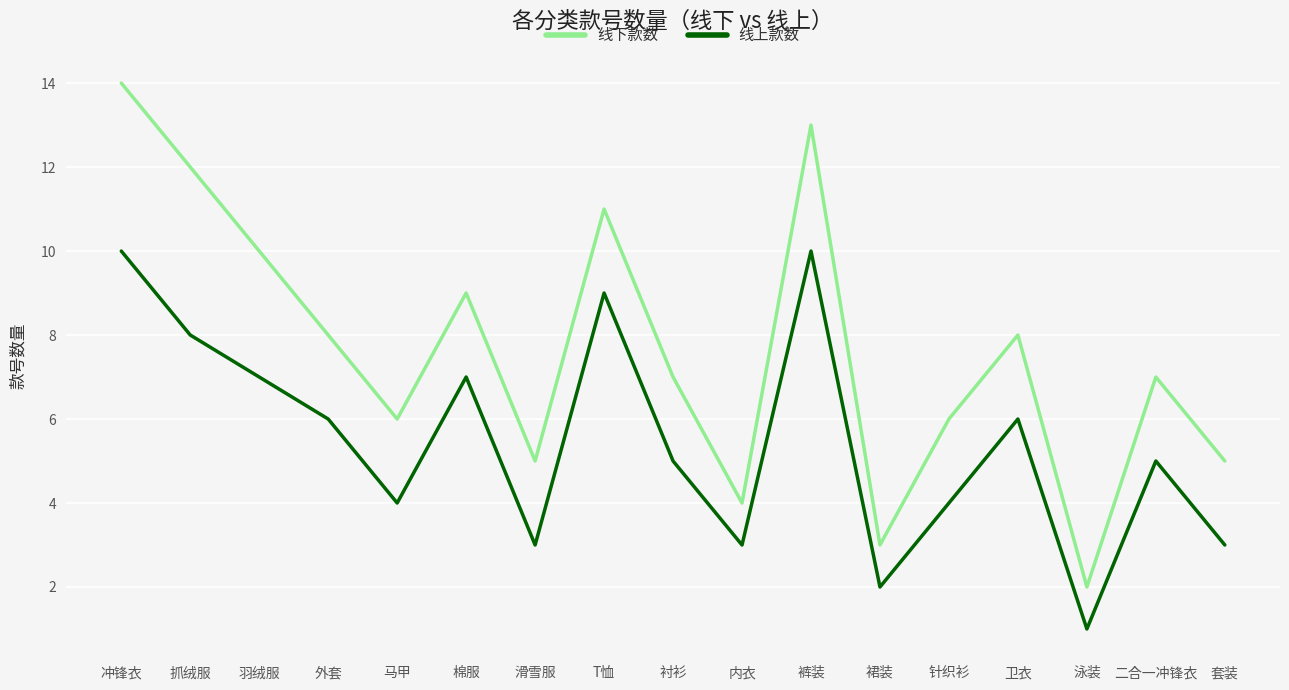

Which series has the widest spread of values?

线下款数